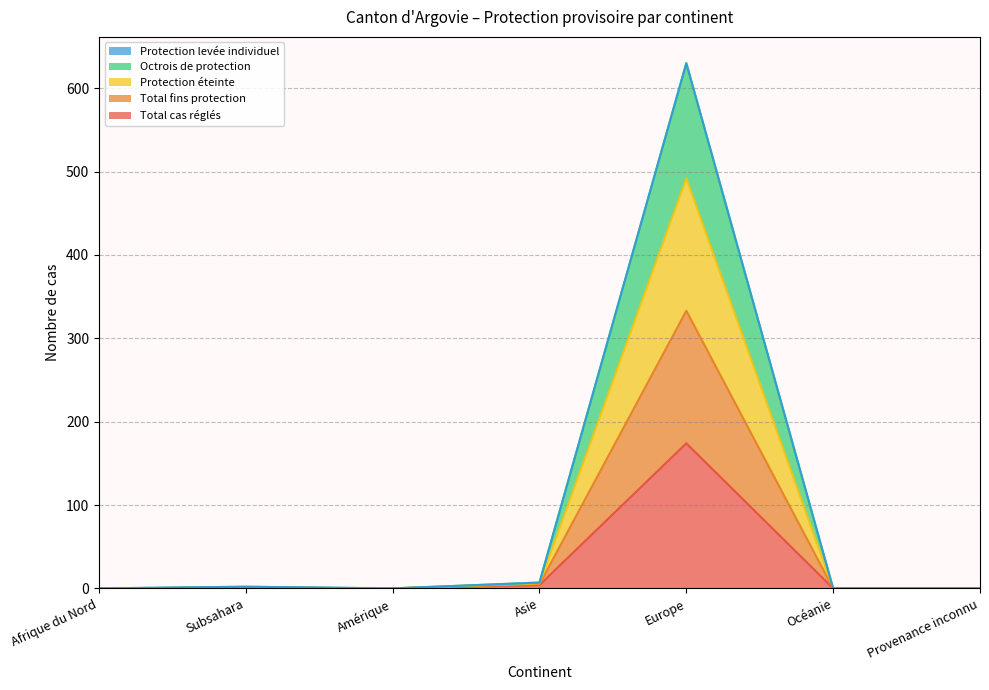

Does the chart display data point markers on the line(s)?

No